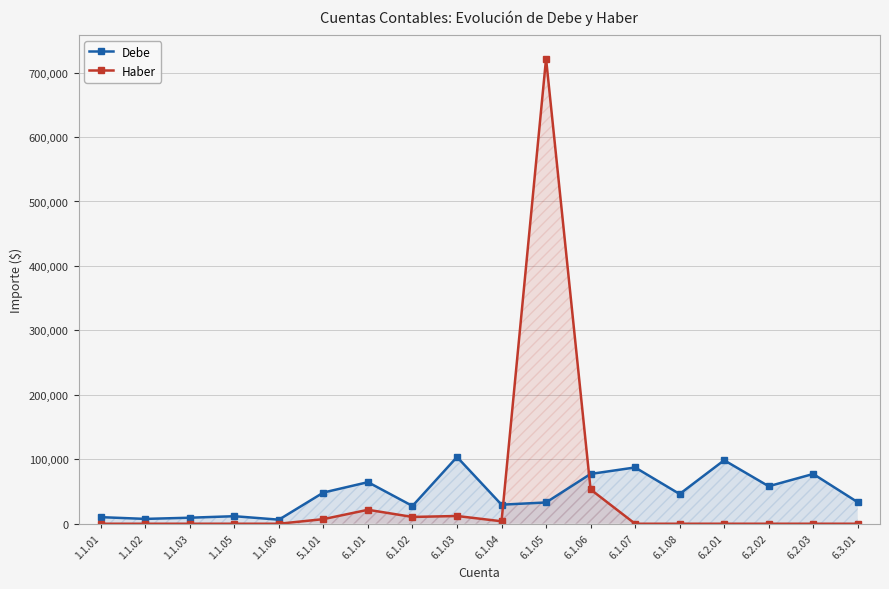

Rank the categories by Haber value from lowest to highest.

1.1.01, 1.1.02, 1.1.03, 1.1.05, 1.1.06, 6.1.07, 6.1.08, 6.2.01, 6.2.02, 6.2.03, 6.3.01, 6.1.04, 5.1.01, 6.1.02, 6.1.03, 6.1.01, 6.1.06, 6.1.05